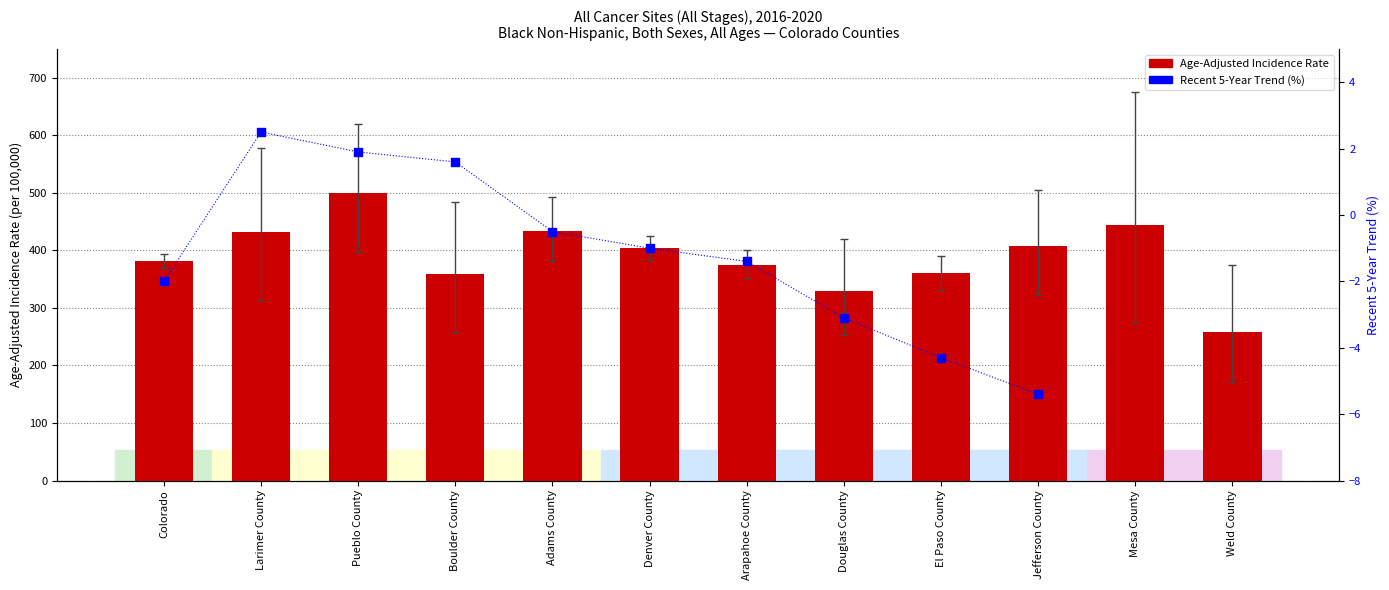

What is the ratio of the value at Douglas County to the value at Denver County?

0.8